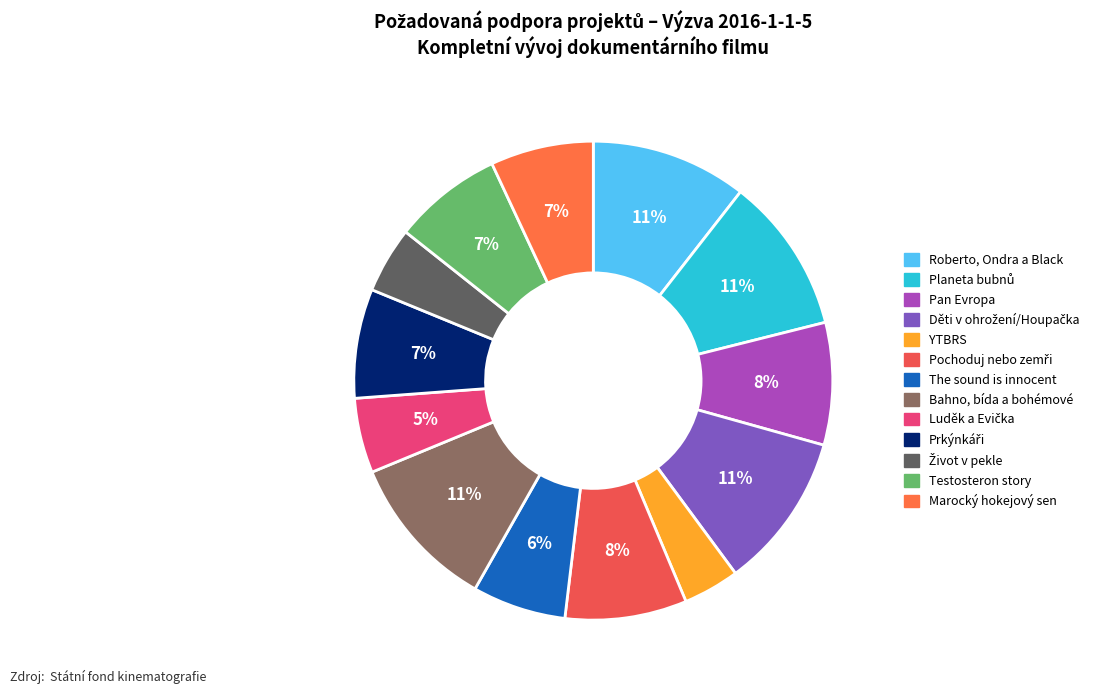

Which category has the smallest portion of the pie?

YTBRS